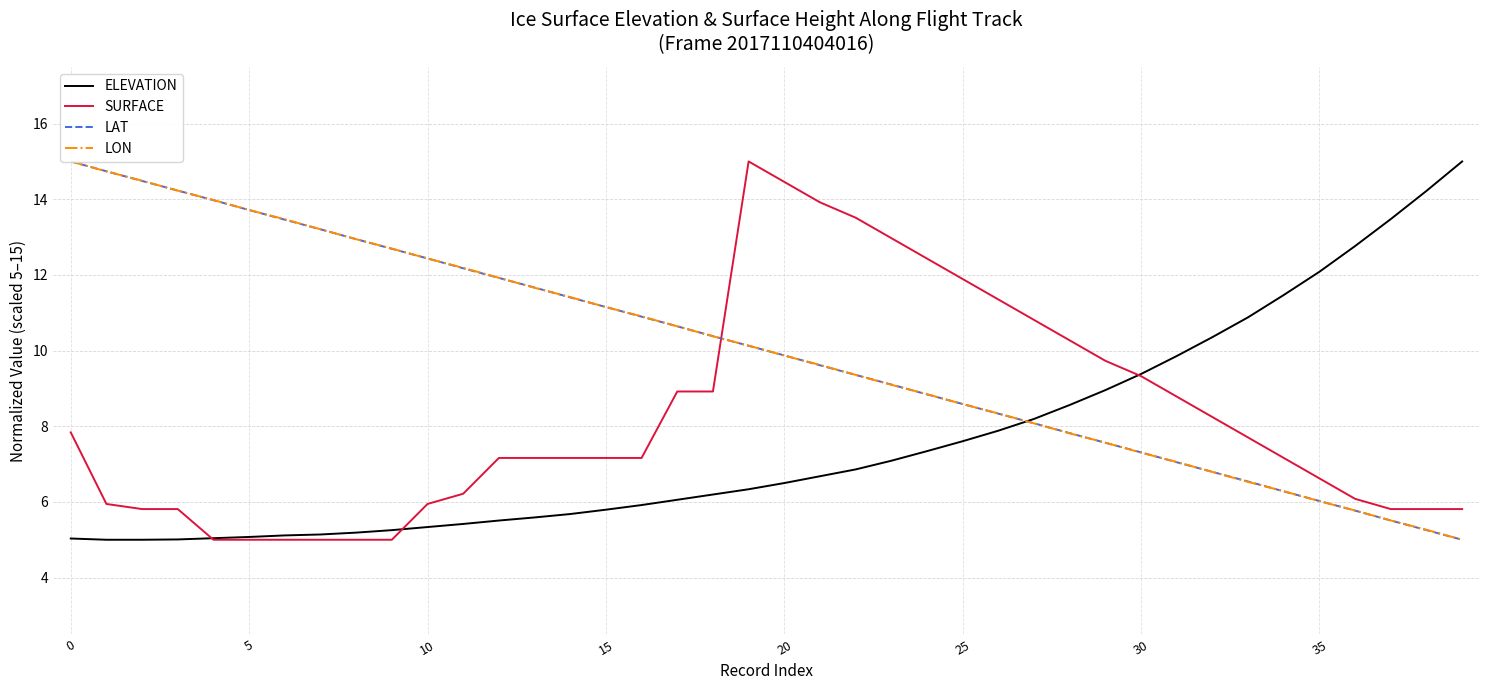

Is it true that LAT equals 12.4 at 10?

True